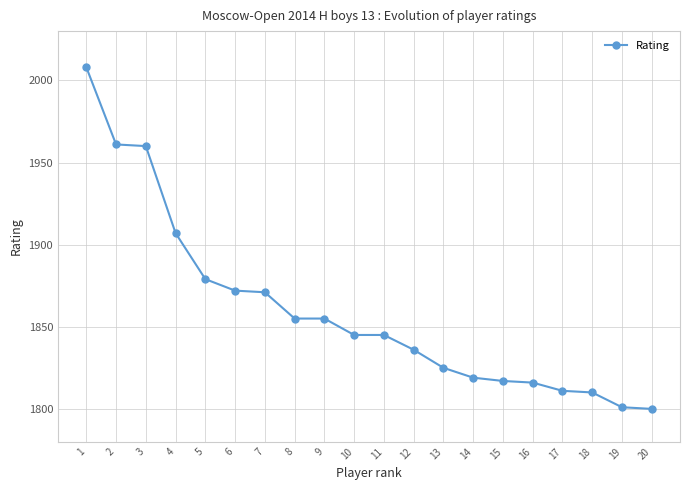

What is the change in value from 12 to 20?

-36